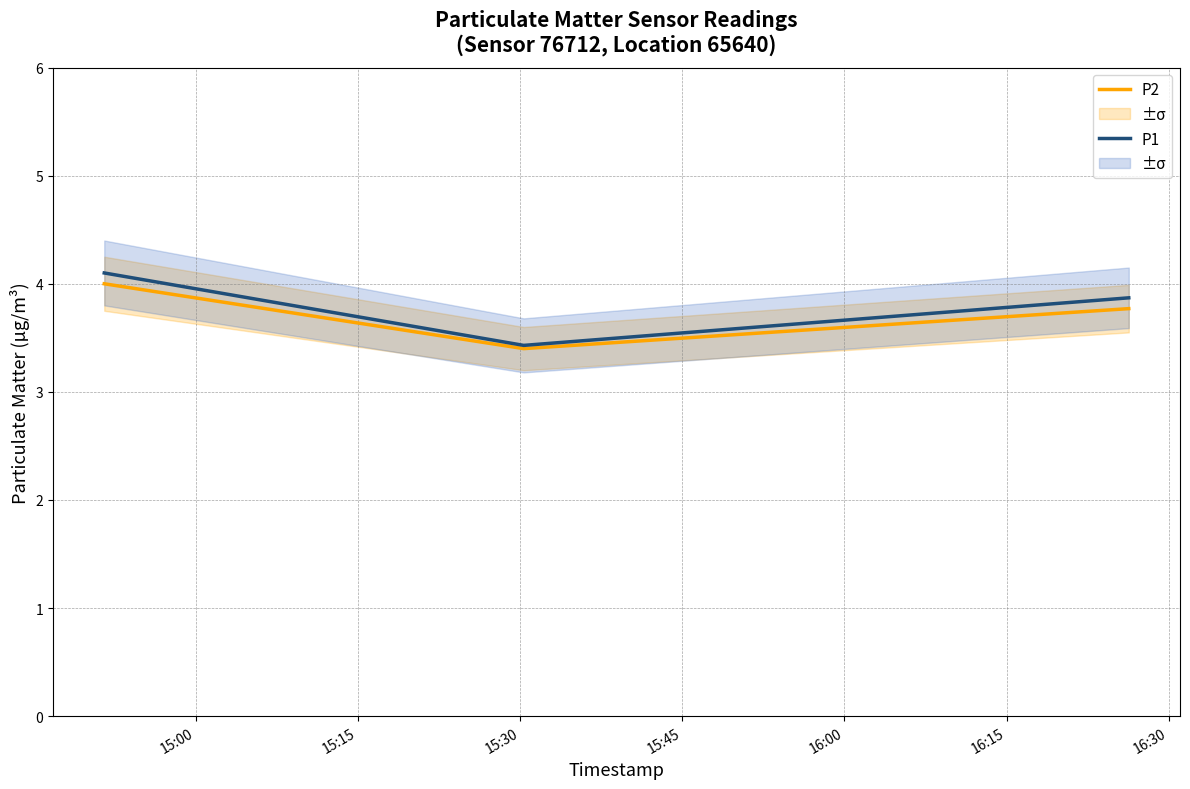

What is the minimum value for P2?

3.4